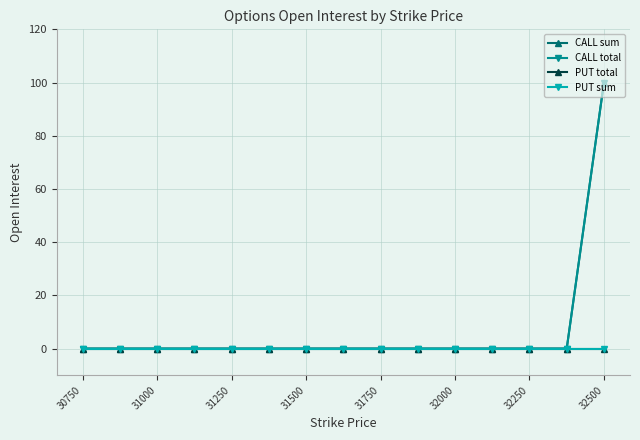

True or false: CALL sum and CALL total cross at least once.

False